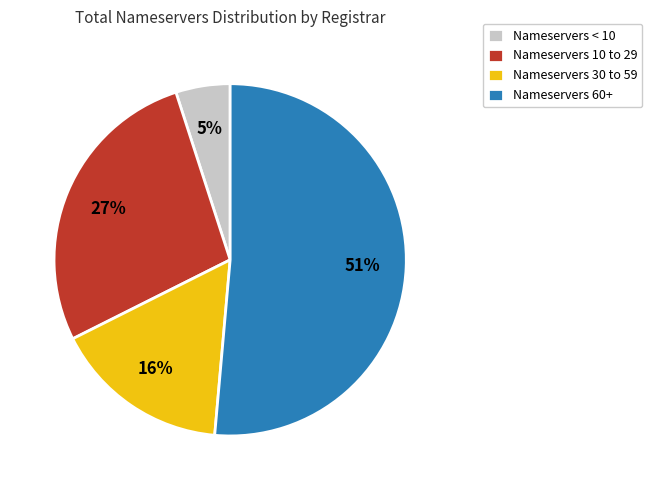

To the nearest percent, what percentage of the pie is Nameservers < 10?

5%